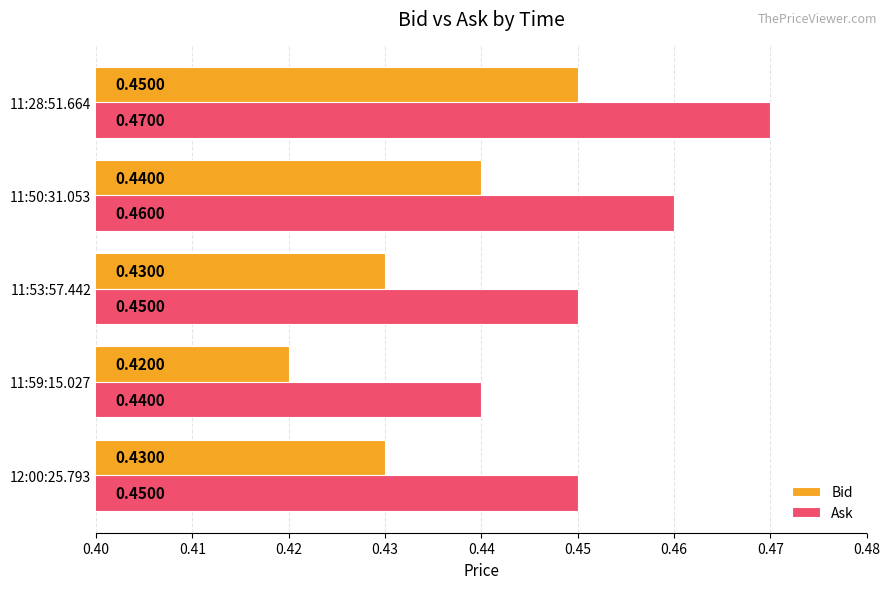

What is the sum of the Ask values at 12:00:25.793 and 11:28:51.664?

0.9